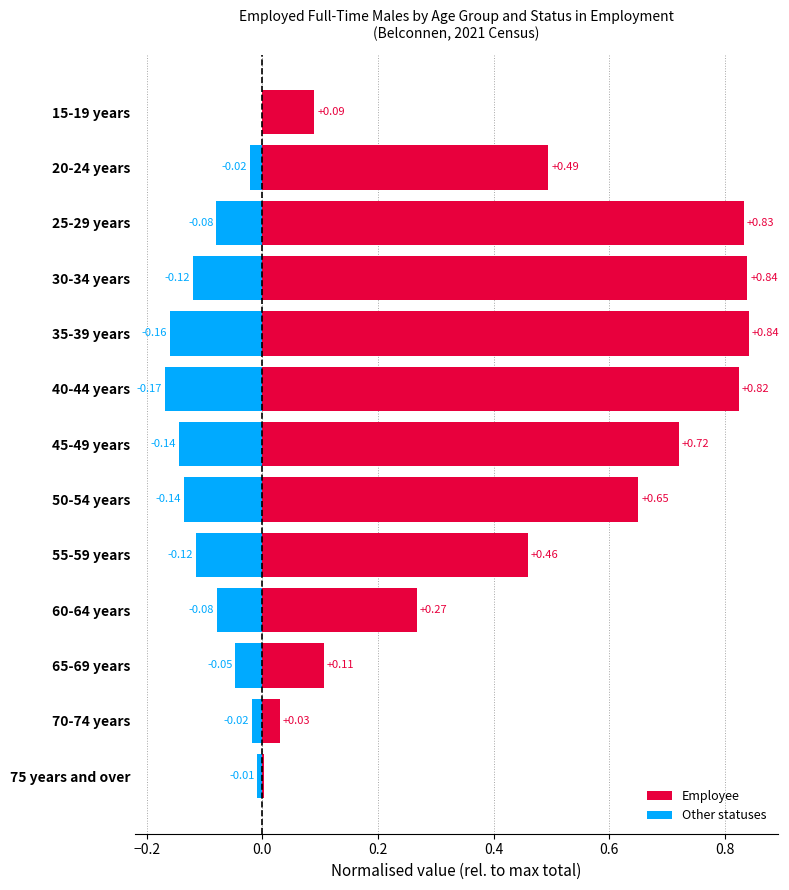

How many negative values does the Other statuses series have?

12